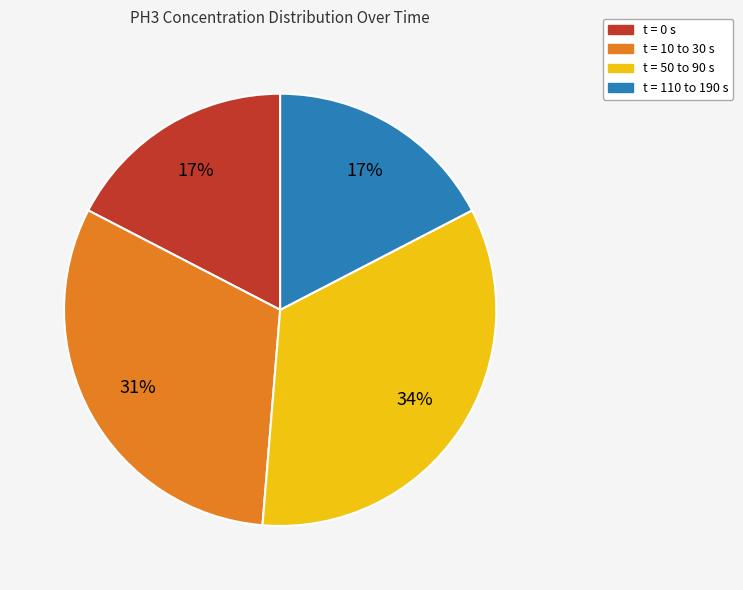

To the nearest percent, what is the difference between the largest and smallest slice percentages?

17%